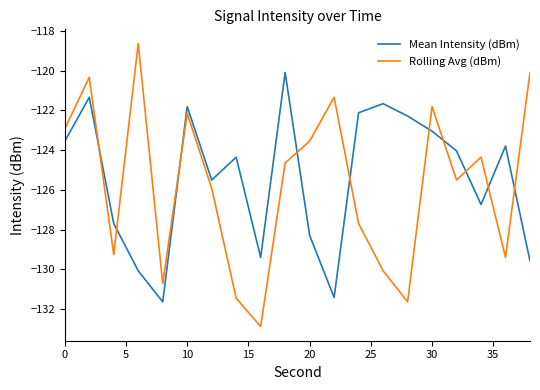

List the series in order of their peak value, lowest first.

Mean Intensity (dBm), Rolling Avg (dBm)